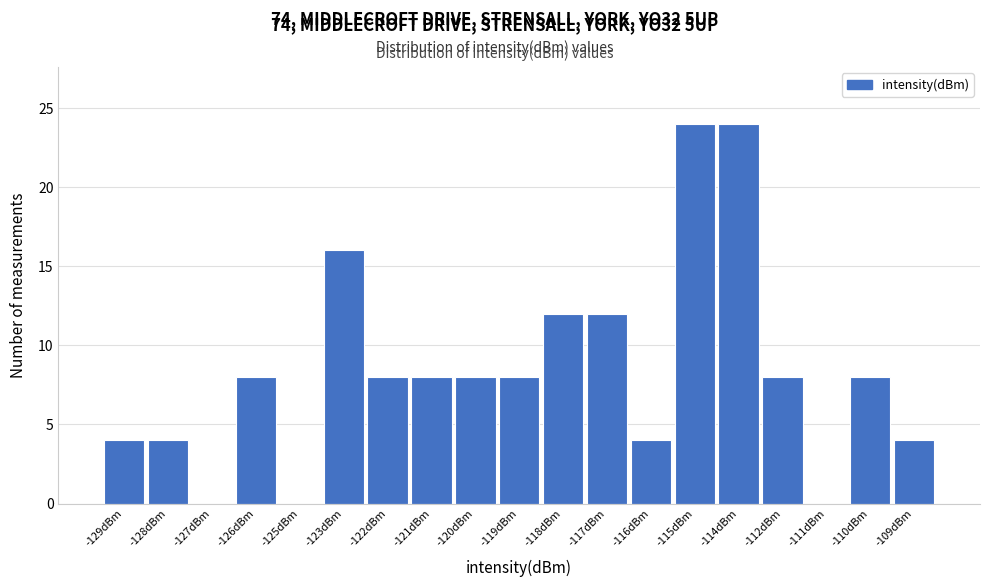

Reading left to right, transcribe all the data shown in this chart.

-129dBm=4	-128dBm=4	-127dBm=0	-126dBm=8	-125dBm=0	-123dBm=16	-122dBm=8	-121dBm=8	-120dBm=8	-119dBm=8	-118dBm=12	-117dBm=12	-116dBm=4	-115dBm=24	-114dBm=24	-112dBm=8	-111dBm=0	-110dBm=8	-109dBm=4